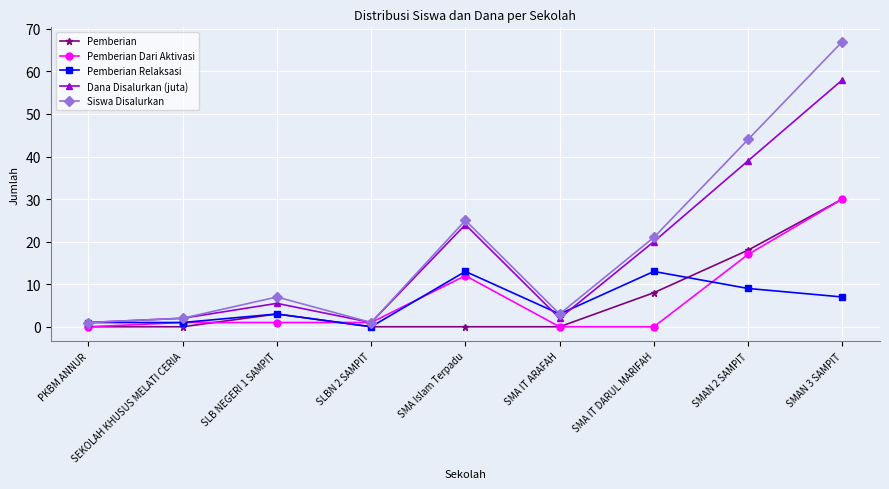

What is the difference between the highest and lowest values at SMA Islam Terpadu?

25.0